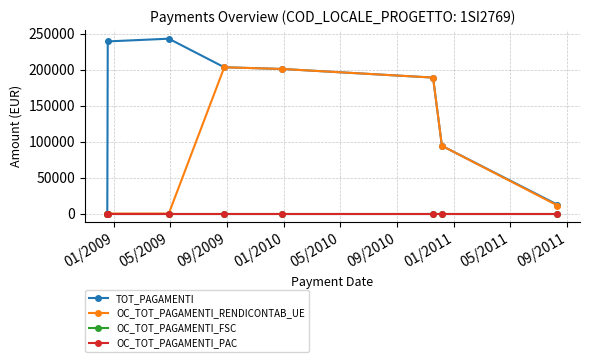

Does the chart have visible grid lines?

Yes